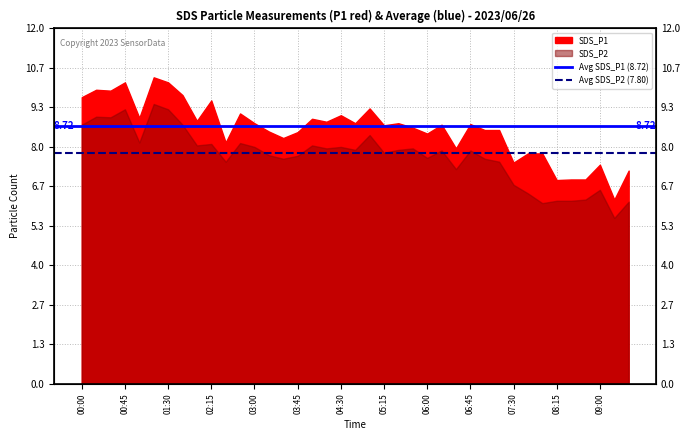

True or false: Avg SDS_P2 (7.80) has a value of 10.6 at 00:00.

False